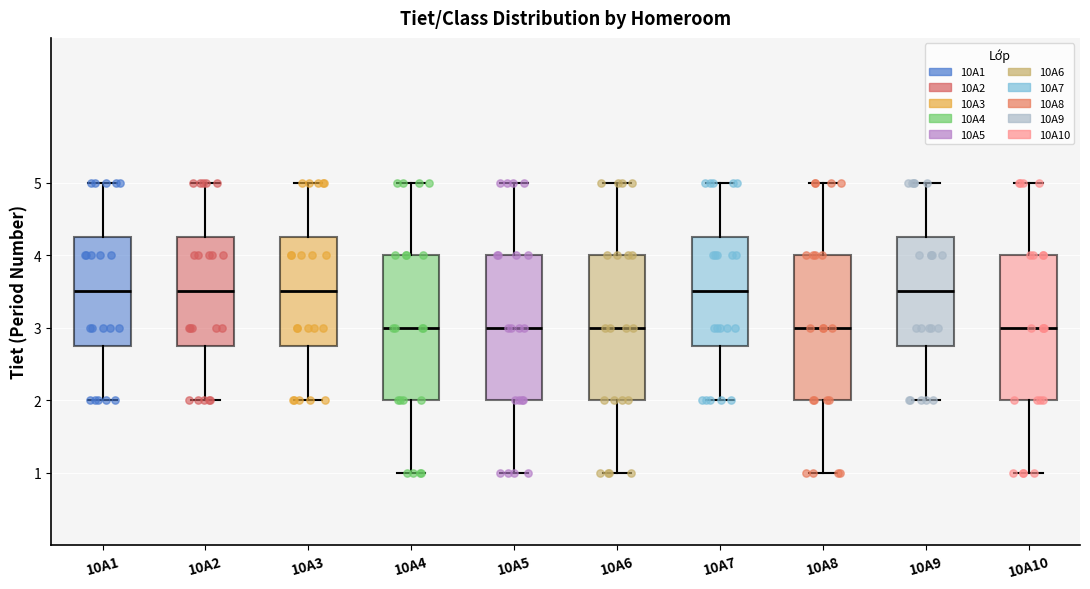

Where is the upper edge of the box for 10A5 on the y-axis? The values are not printed on the chart, so give them approximately, as read against the axis.

4.0